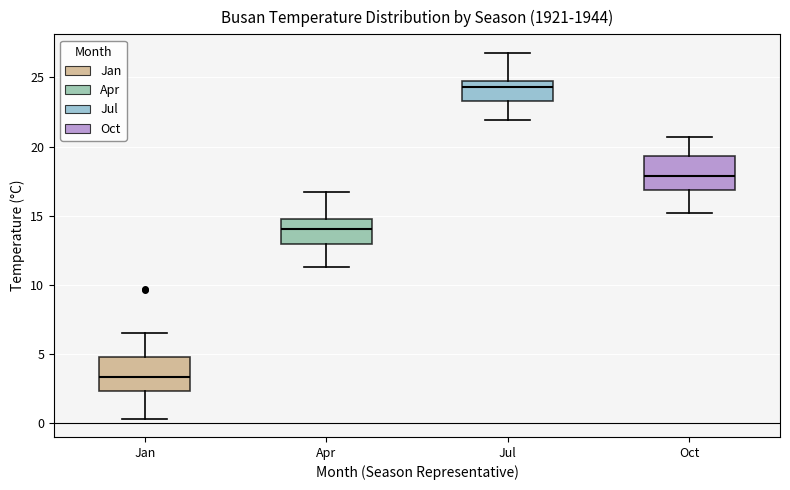

Where does the median line of the box for Jan sit on the y-axis? The values are not printed on the chart, so give them approximately, as read against the axis.

3.5